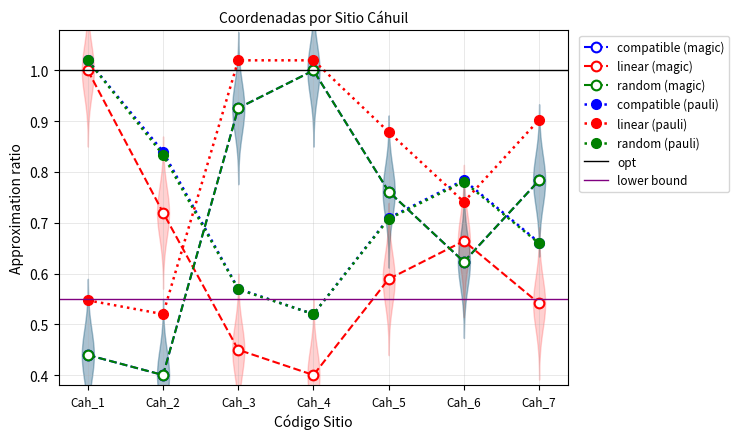

What is the value of the Coordenadas Originales Norte point at the 7th from the left?

0.8